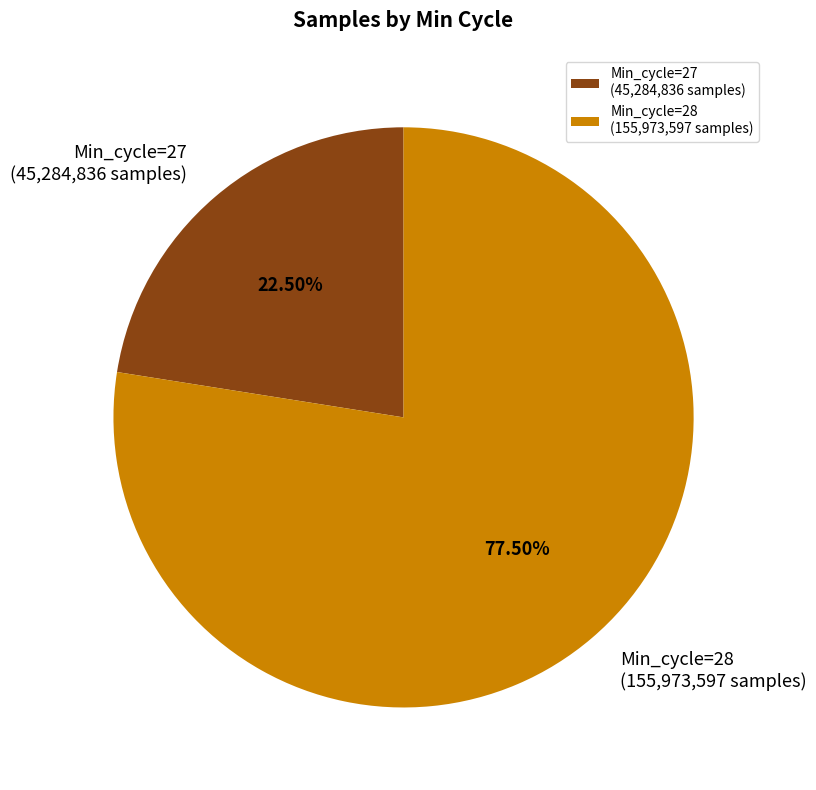

Rank the categories by value from lowest to highest.

Min_cycle=27 (45,284,836 samples), Min_cycle=28 (155,973,597 samples)